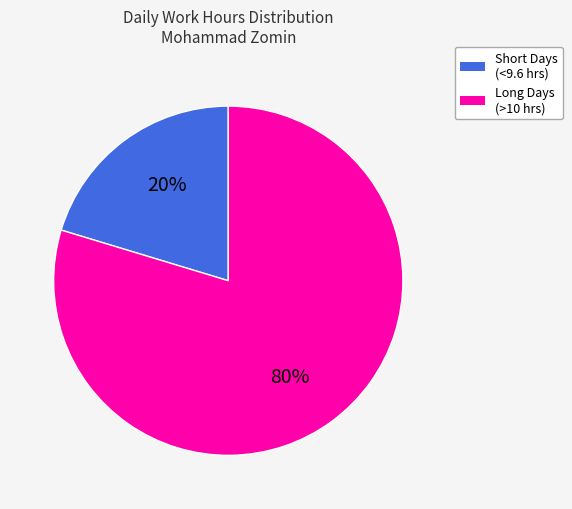

To the nearest percent, what is the average slice percentage?

50%